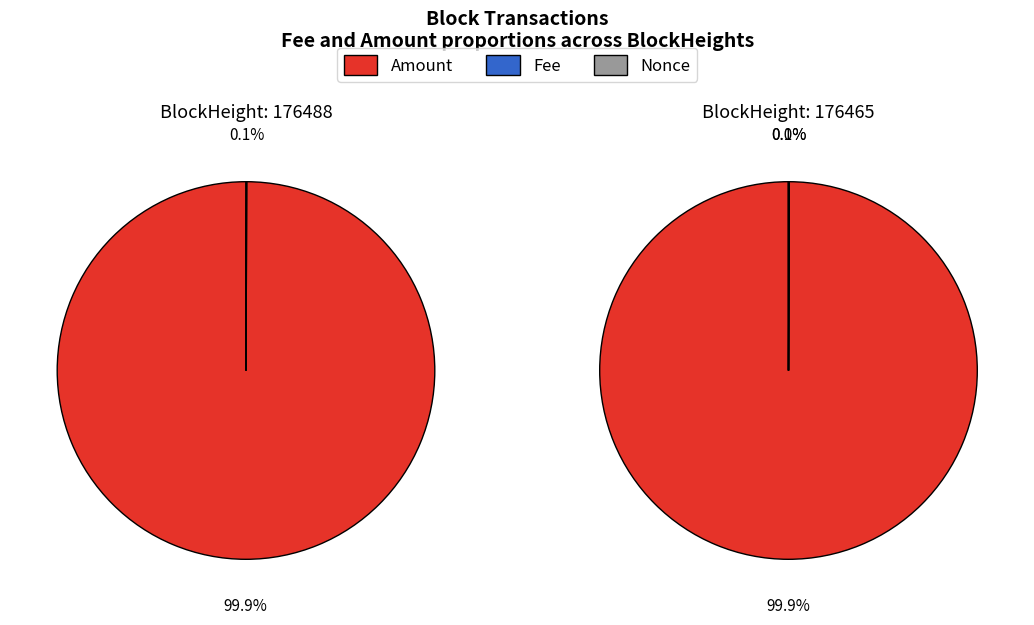

Combined, what portion of the pie is 176488 and 176465?

100.0%